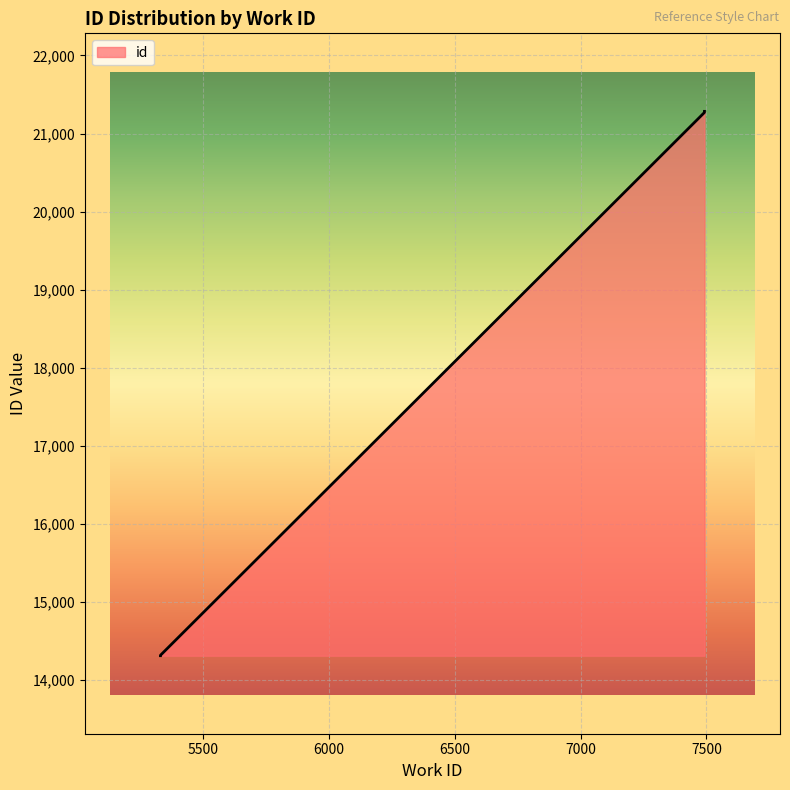

List the labels in order of value, smallest first.

5331, 5331, 7492, 7492, 7492, 7492